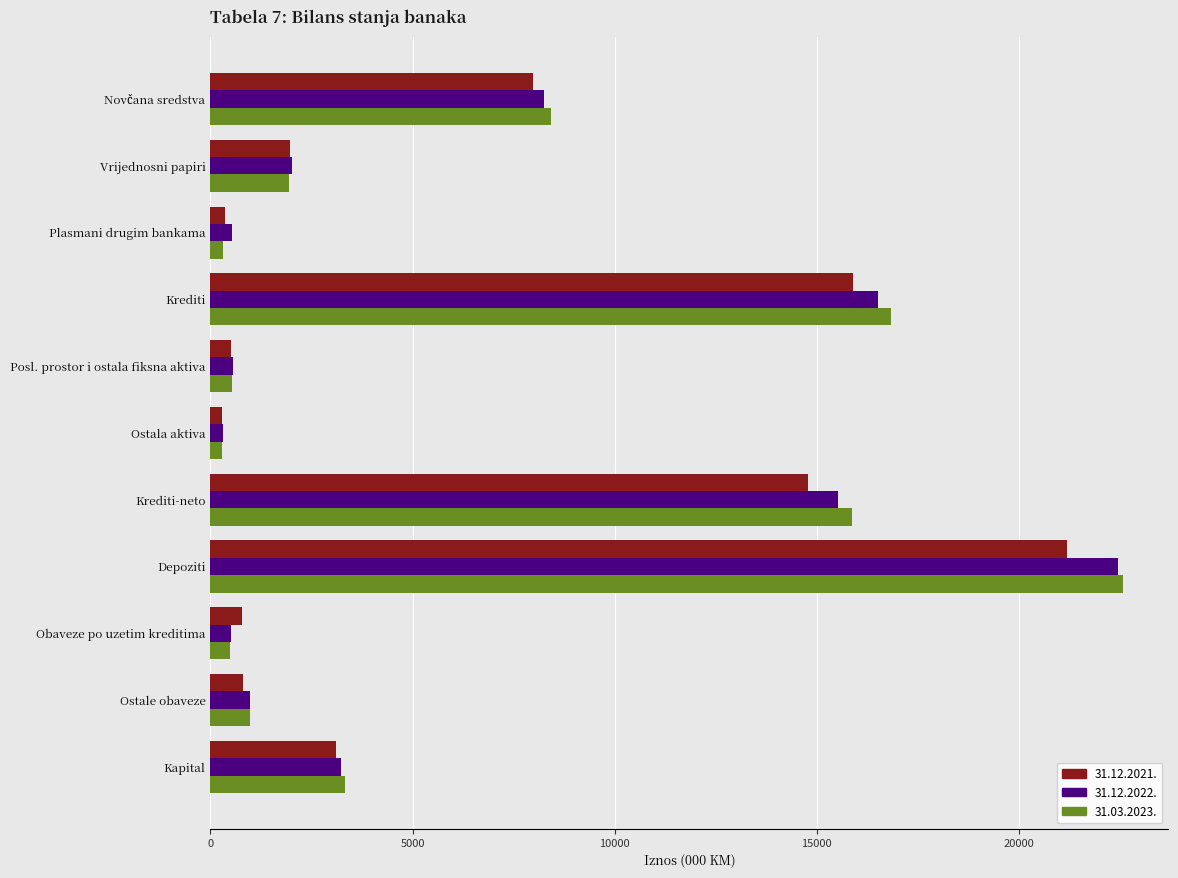

What is the difference between the maximum and minimum values in the 31.12.2022. series?

22121.1